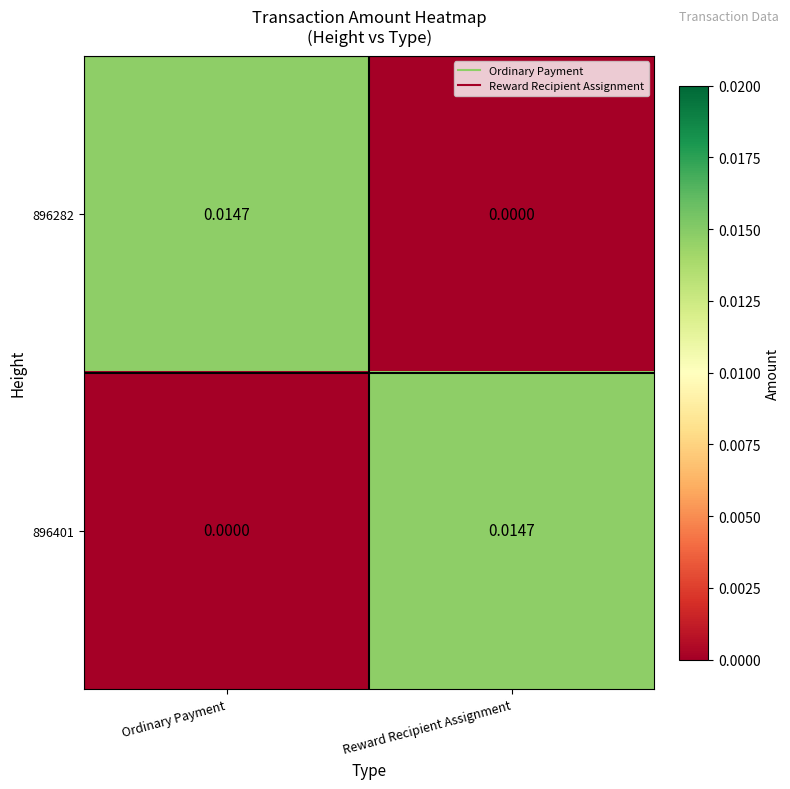

Is the value of 896282 at Reward Recipient Assignment greater than the value of 896401 at Reward Recipient Assignment?

No